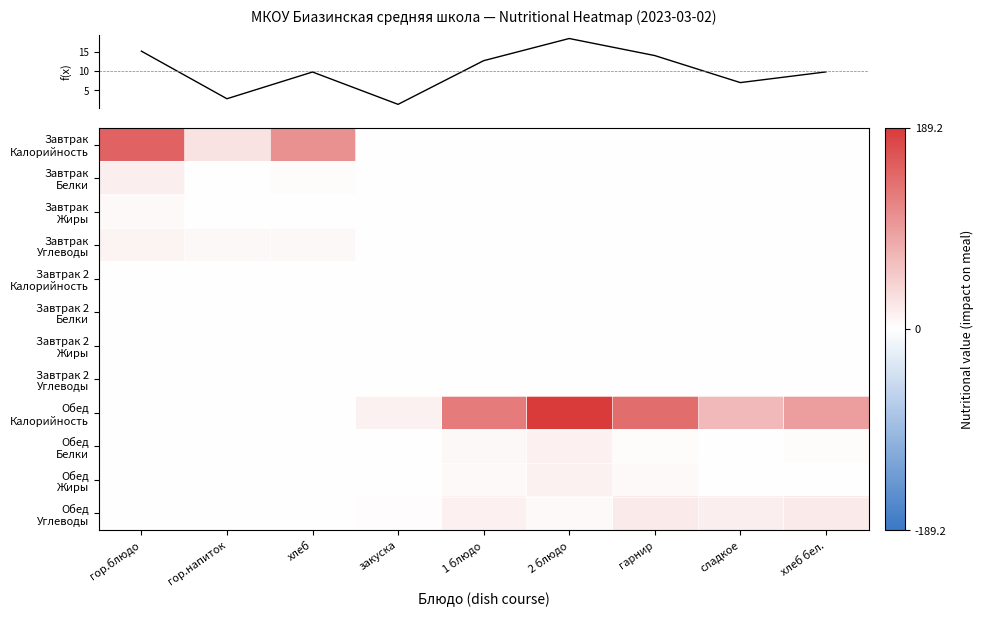

Which has a higher value, 1 блюдо or гор.напиток?

гор.напиток